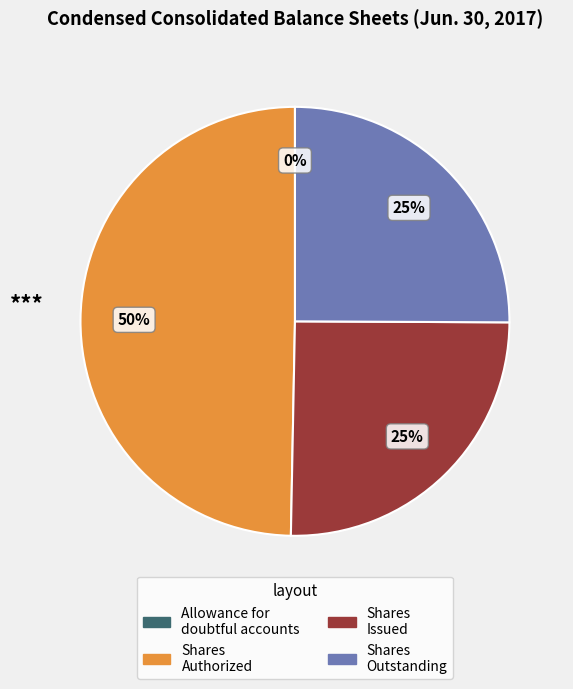

To the nearest percent, what is the average slice percentage?

25%